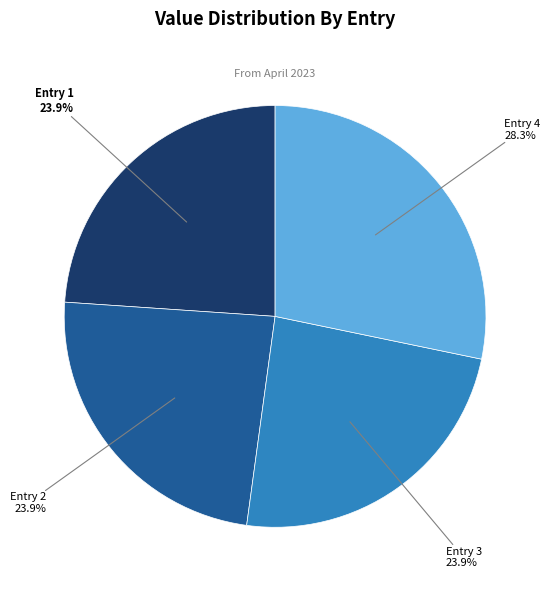

Does any single category account for the majority?

No